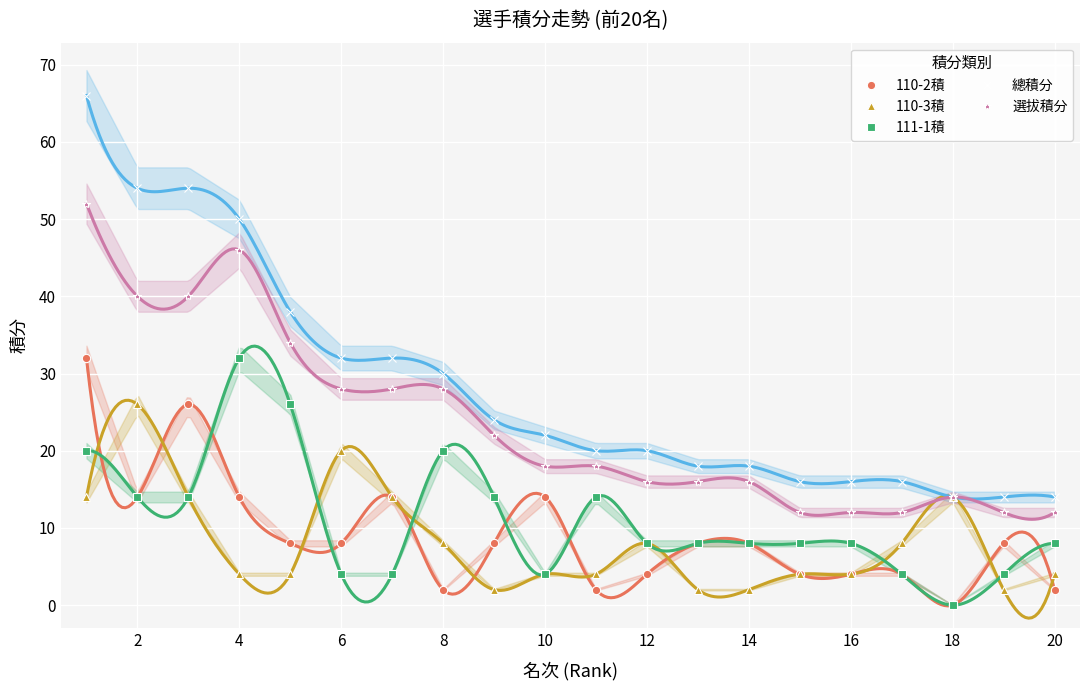

What is the value of the 110-2積 point at the 1st from the left?

32